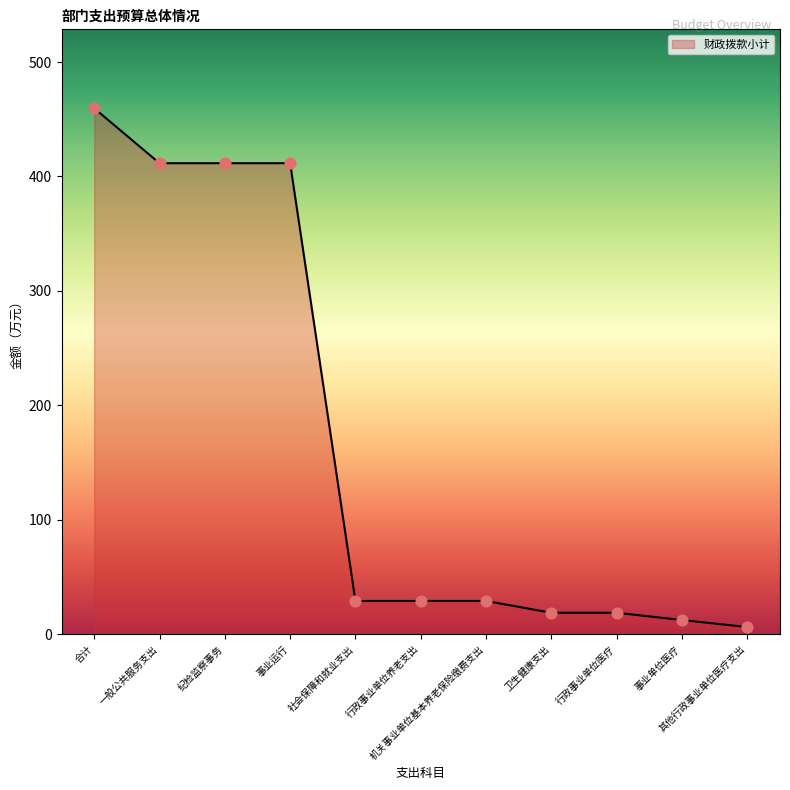

Which has a higher value, 行政事业单位医疗 or 事业单位医疗?

行政事业单位医疗